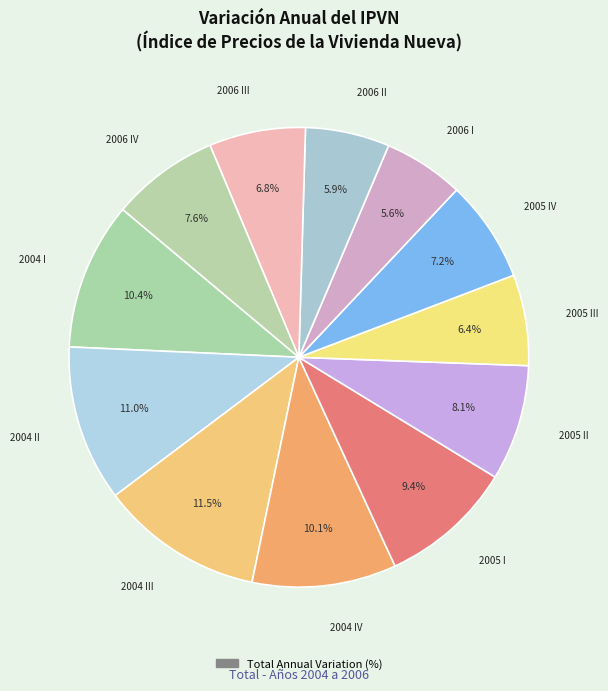

How many segments does this pie chart have?

12